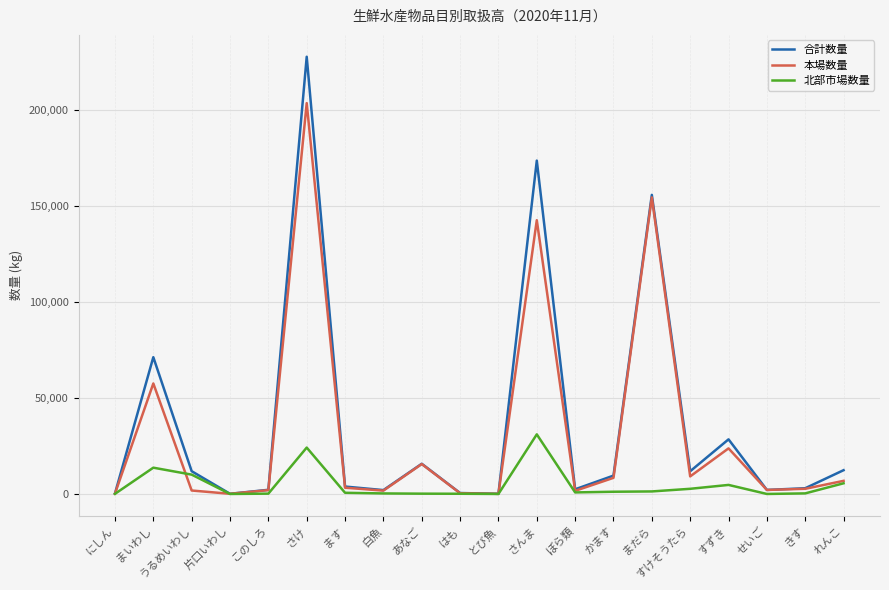

What is the average value of the 本場数量 series?

31922